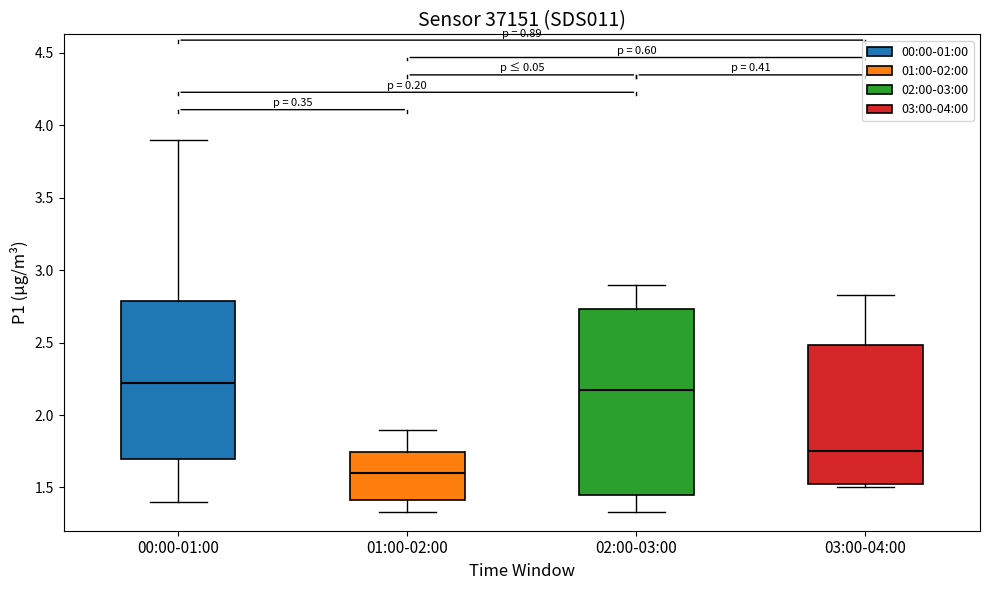

Reading left to right, read every box against the y-axis: the position of its median line, the range the box covers, and the ends of its whiskers. The values are not printed on the chart, so give them approximately, as read against the axis.

00:00-01:00: median 2.20, box 1.70 to 2.80, whiskers 1.40 to 3.90
01:00-02:00: median 1.60, box 1.40 to 1.75, whiskers 1.35 to 1.90
02:00-03:00: median 2.20, box 1.45 to 2.75, whiskers 1.35 to 2.90
03:00-04:00: median 1.75, box 1.55 to 2.50, whiskers 1.50 to 2.85